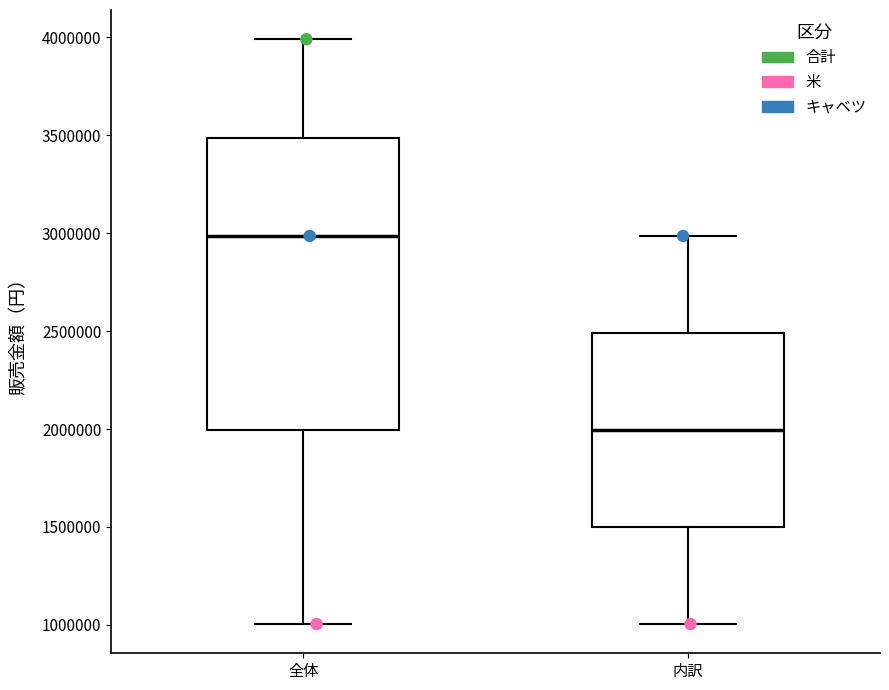

Where does the median line of the box for 全体 sit on the y-axis? The values are not printed on the chart, so give them approximately, as read against the axis.

3000000